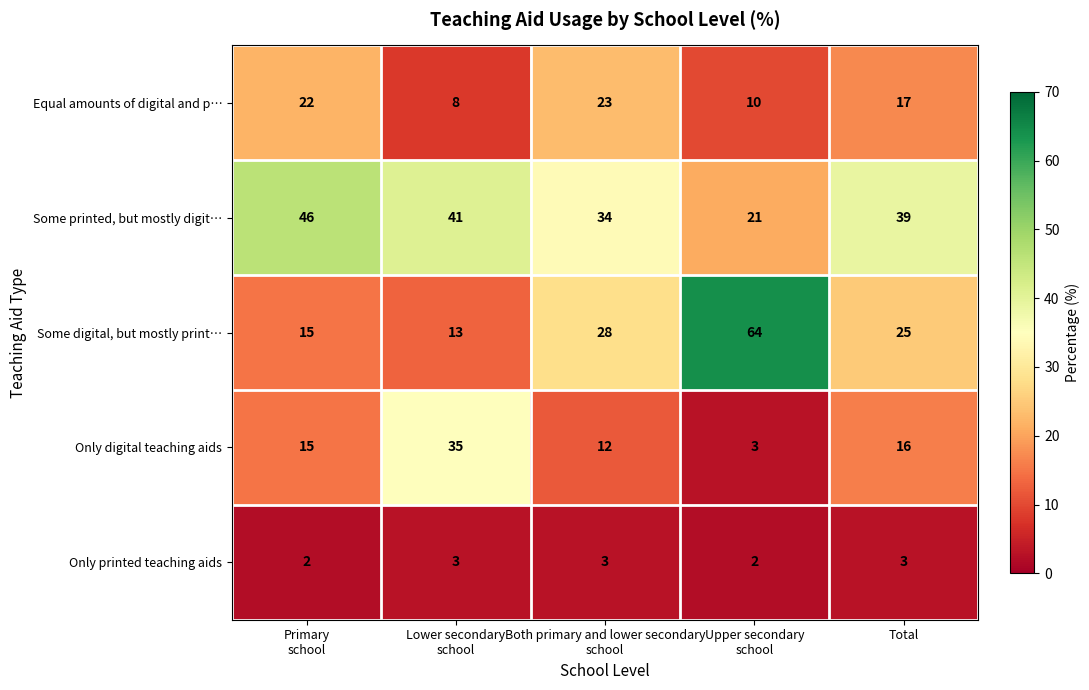

How many data points does each series have?

5